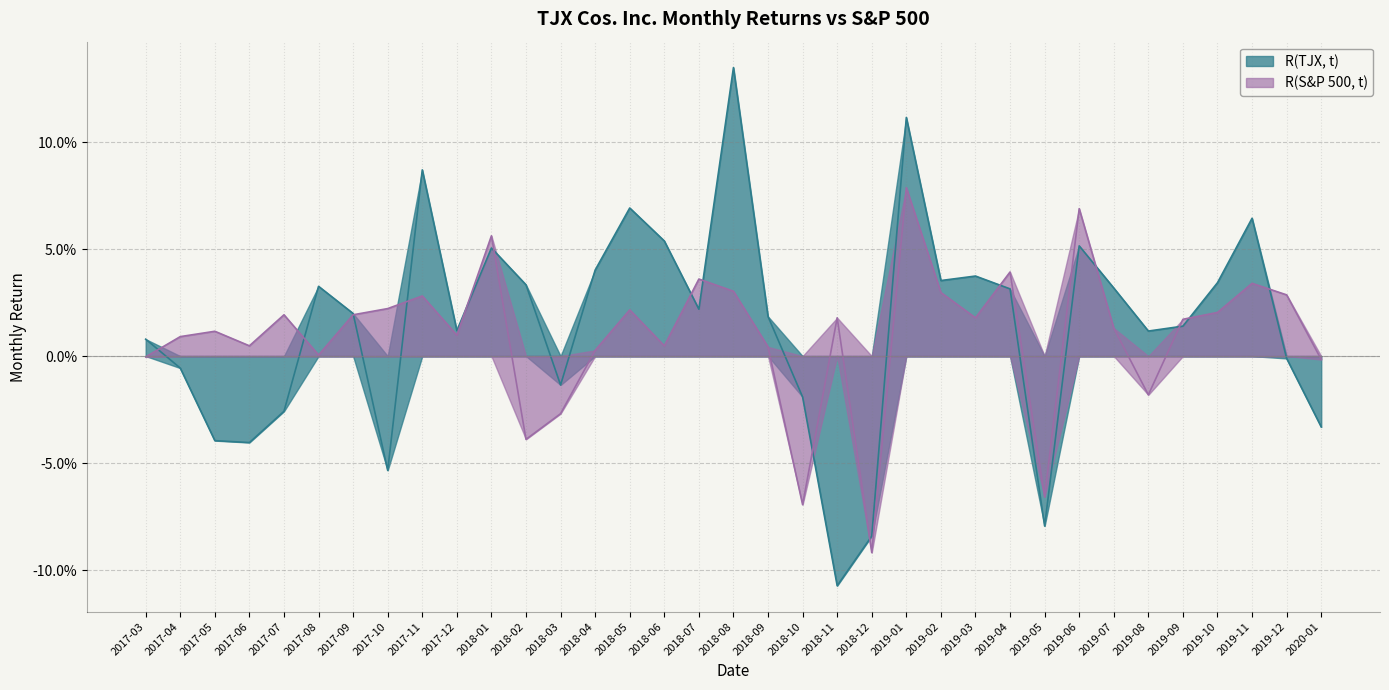

What is the label of the 32nd point from the left?

2019-10